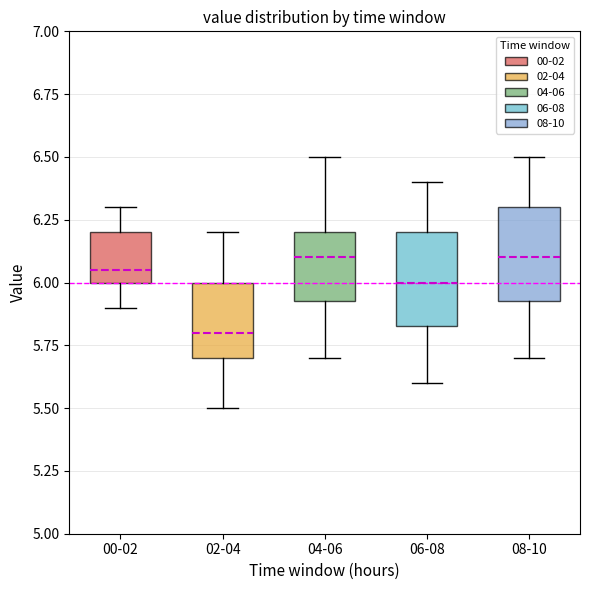

Where does the lower whisker of the box for 04-06 end on the y-axis? The values are not printed on the chart, so give them approximately, as read against the axis.

5.70